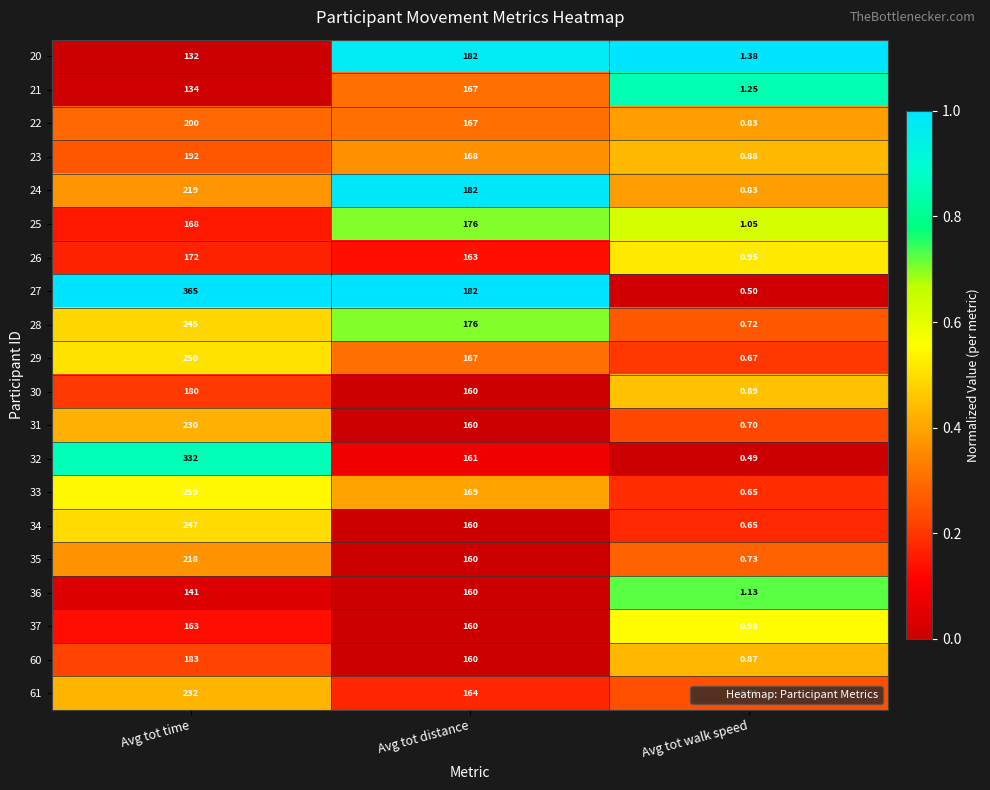

Rank the series by their maximum value, from highest to lowest.

27, 32, 33, 29, 34, 28, 61, 31, 24, 35, 22, 23, 60, 20, 30, 25, 26, 21, 37, 36